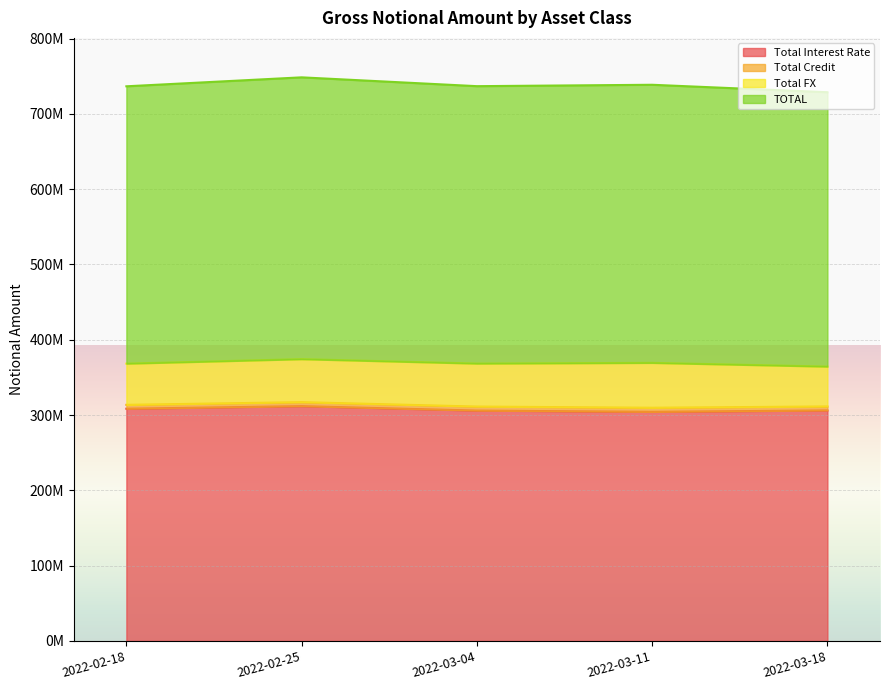

What is the label of the 2nd point from the left?

2022-02-25